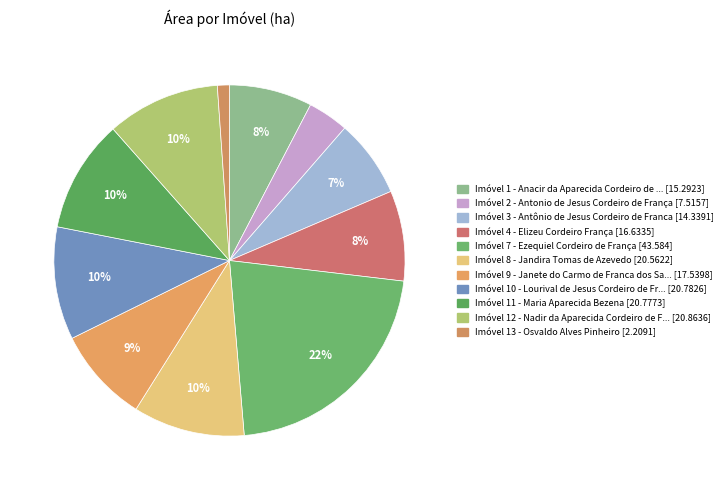

Count the number of slices in the pie.

11